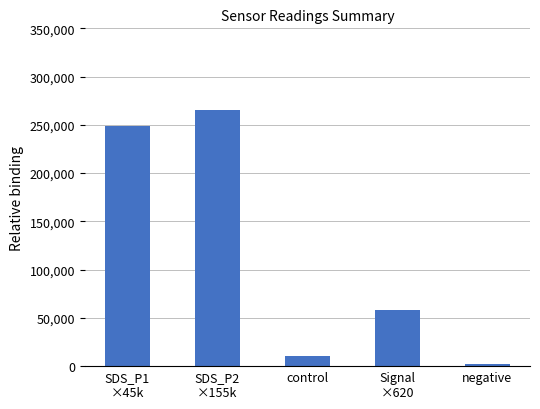

What is the change in value from SDS_P2
×155k to negative?

-263247.5